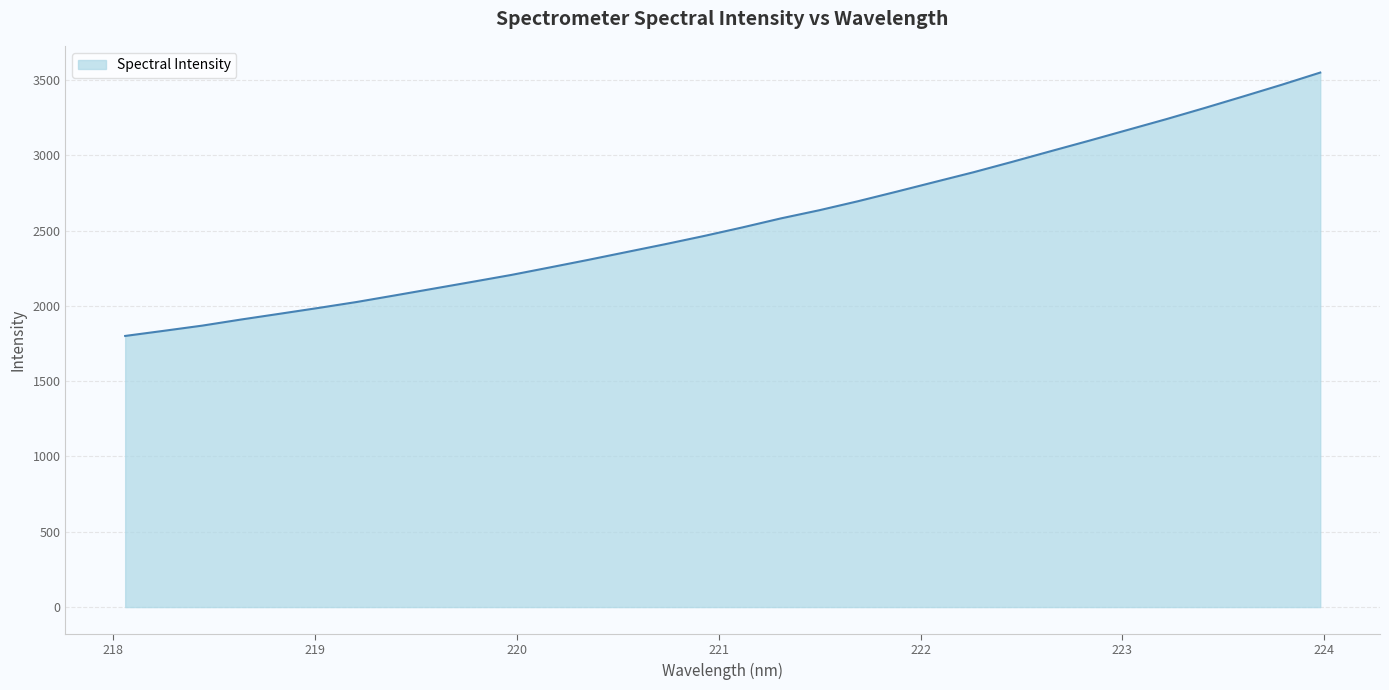

What is the difference between the maximum and minimum values?

1749.0